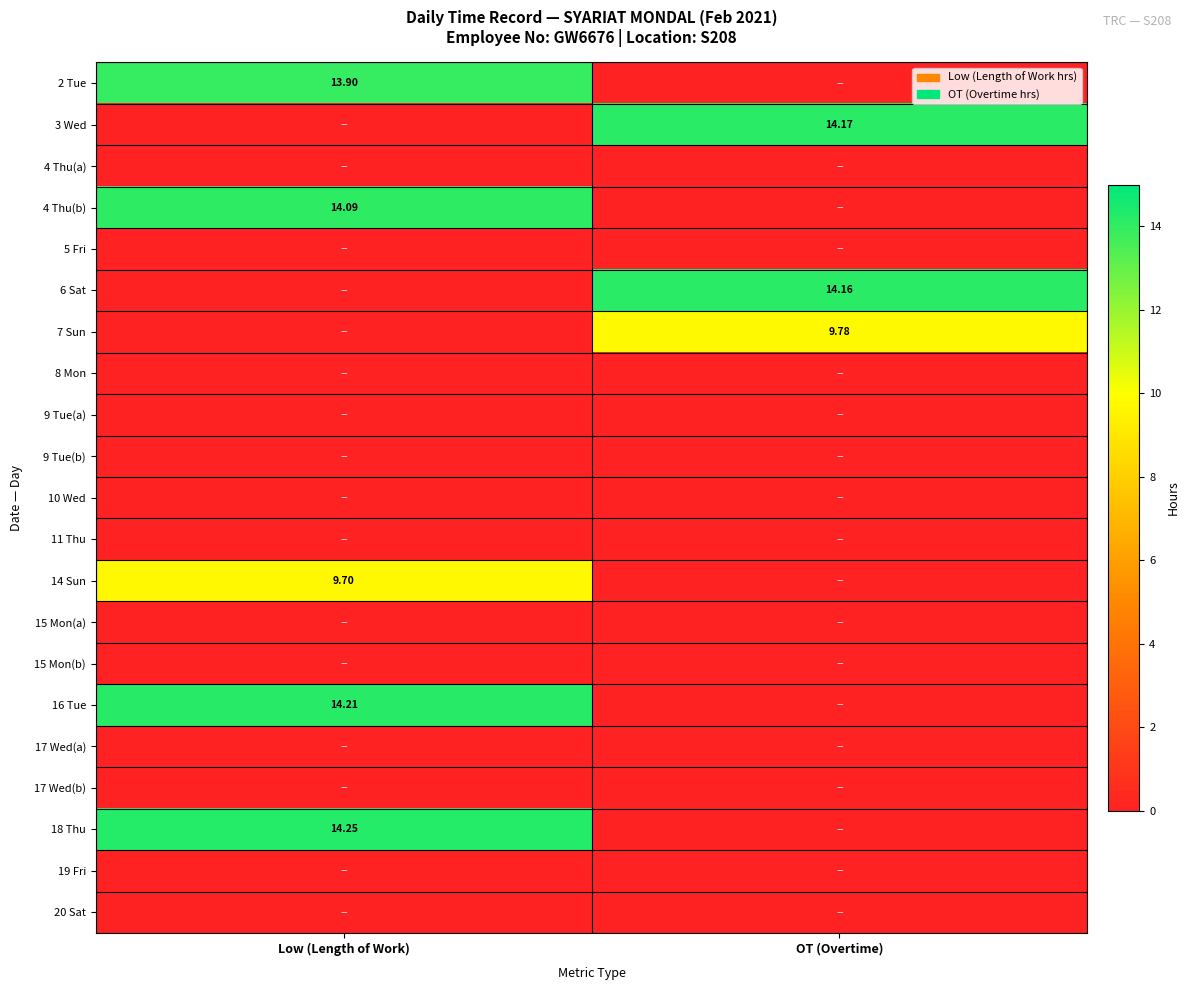

Is it true that 4 Thu(b) equals 4.0 at Low (Length of Work)?

False